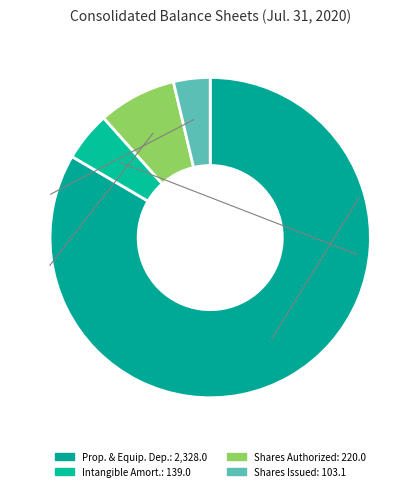

Count the number of slices in the pie.

4